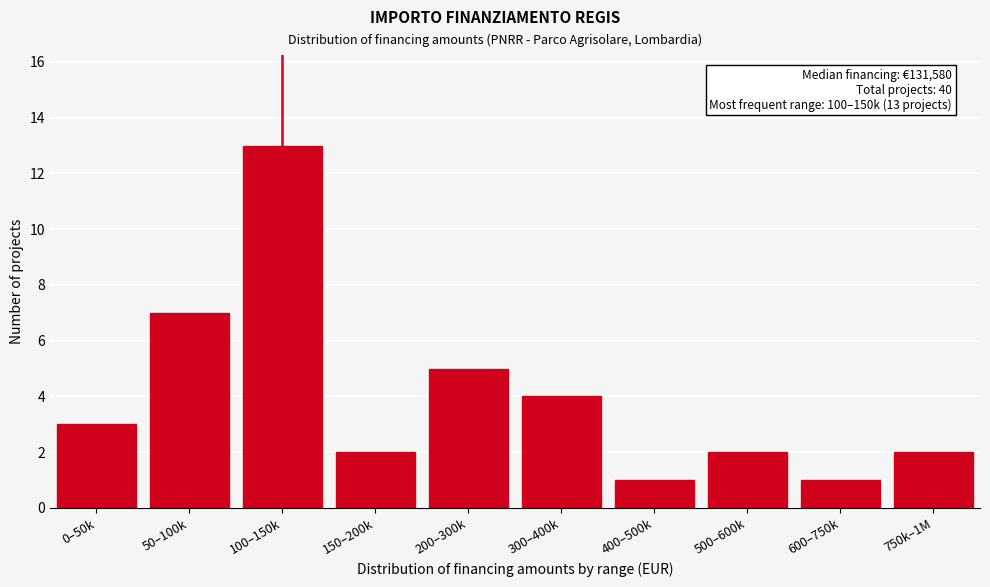

Reading left to right, extract all data points from this chart.

3	7	13	2	5	4	1	2	1	2